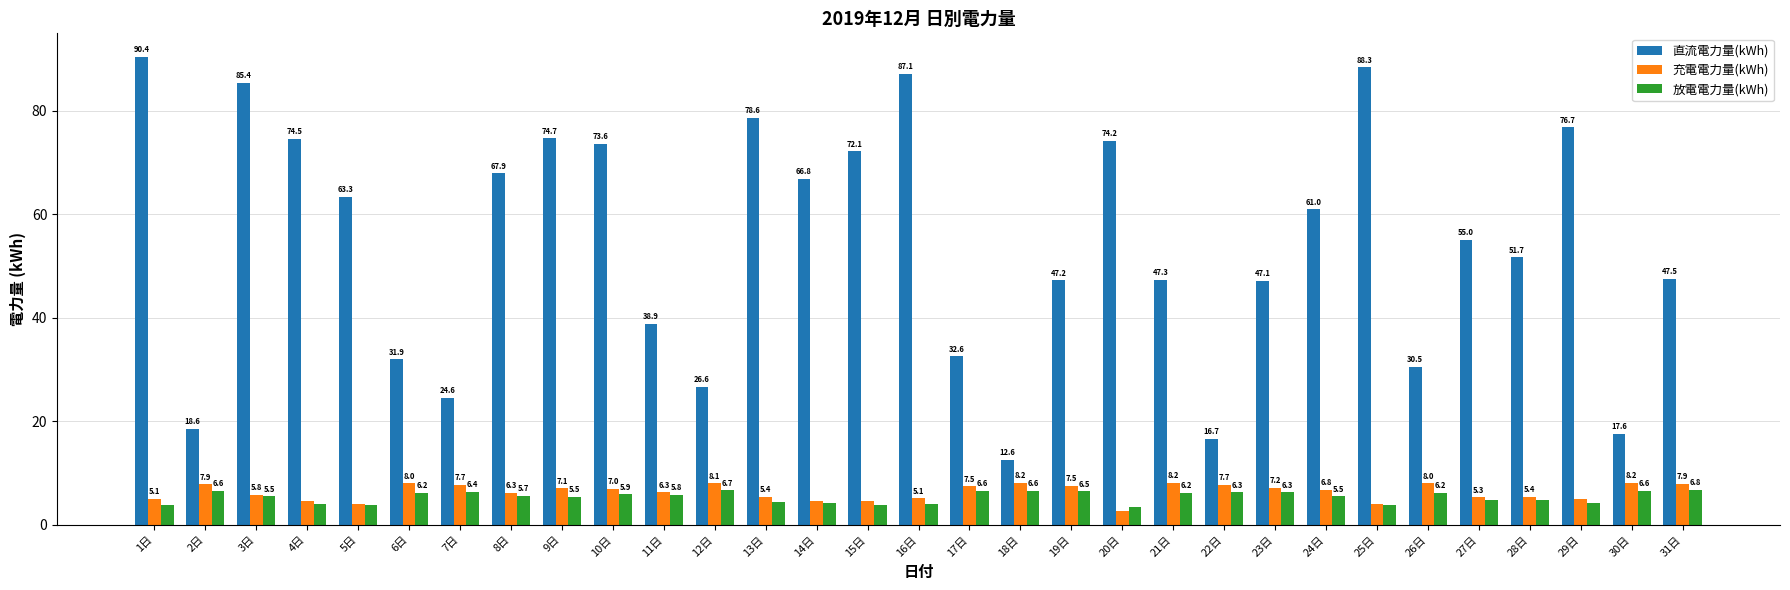

What is the average value of the 放電電力量(kWh) series?

5.4